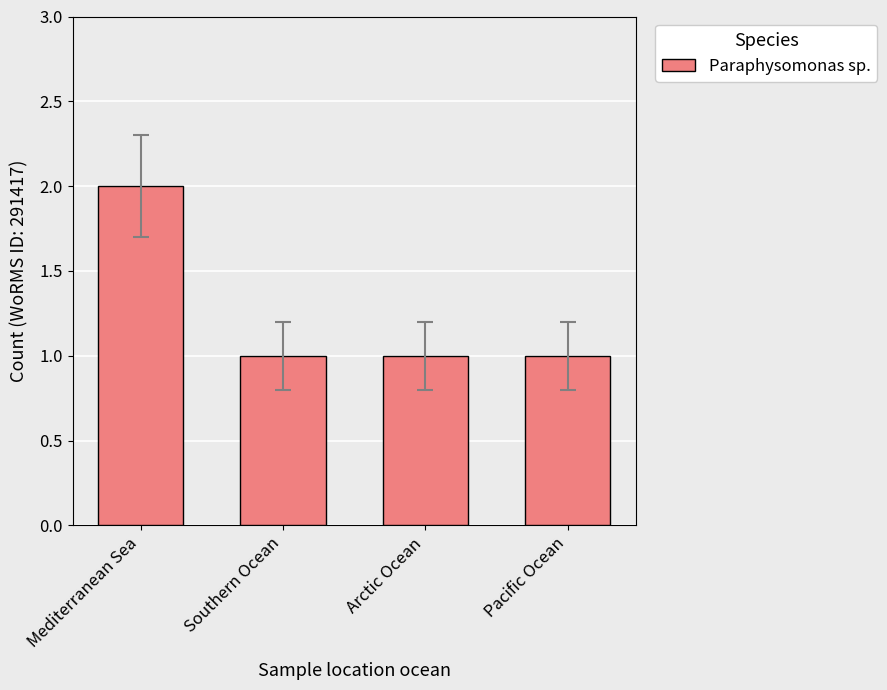

True or false: the data shows 3 at Mediterranean Sea.

False